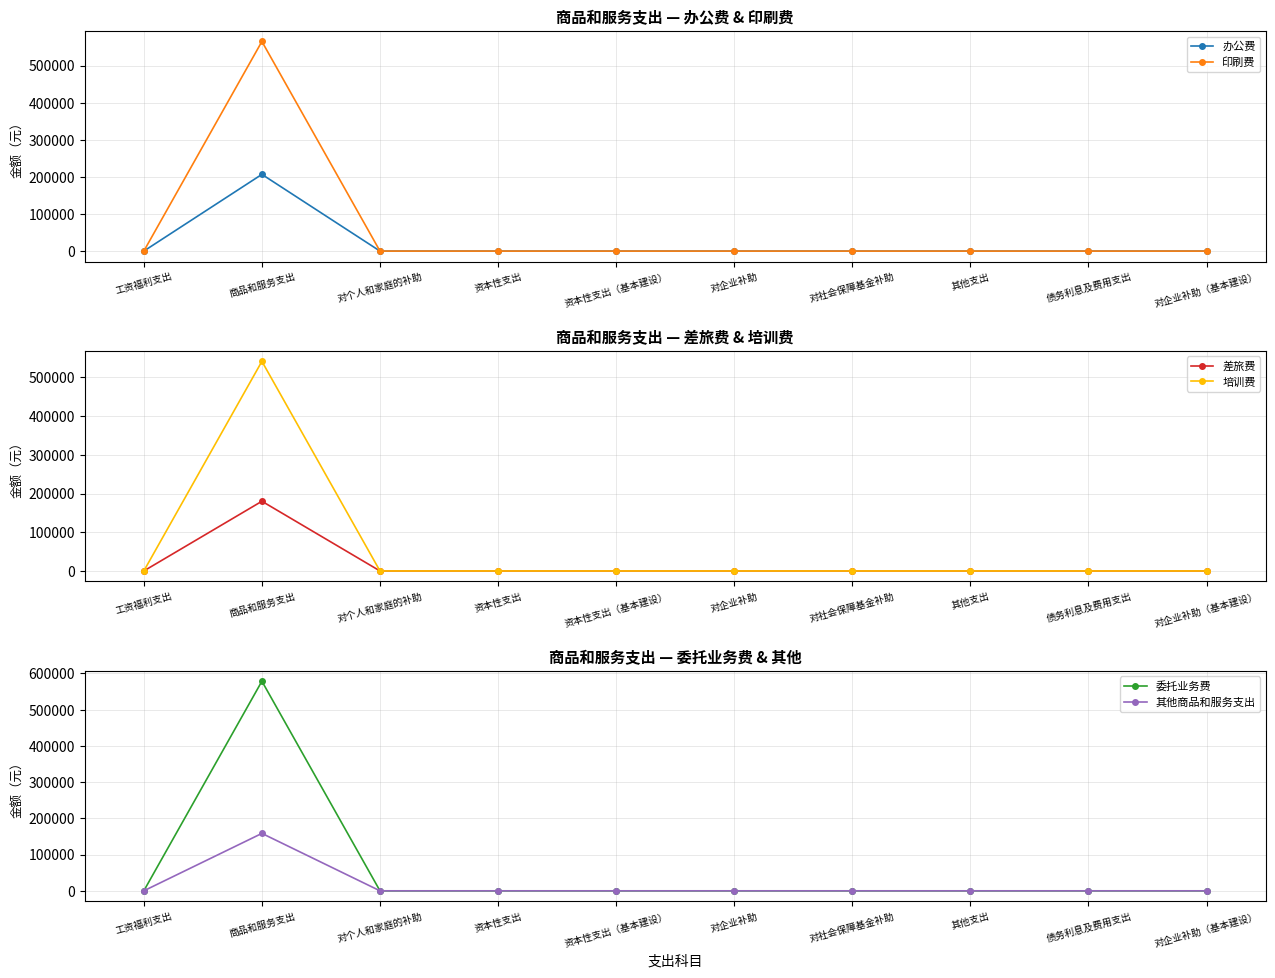

True or false: 印刷费 has more than 1 interior local peaks.

False